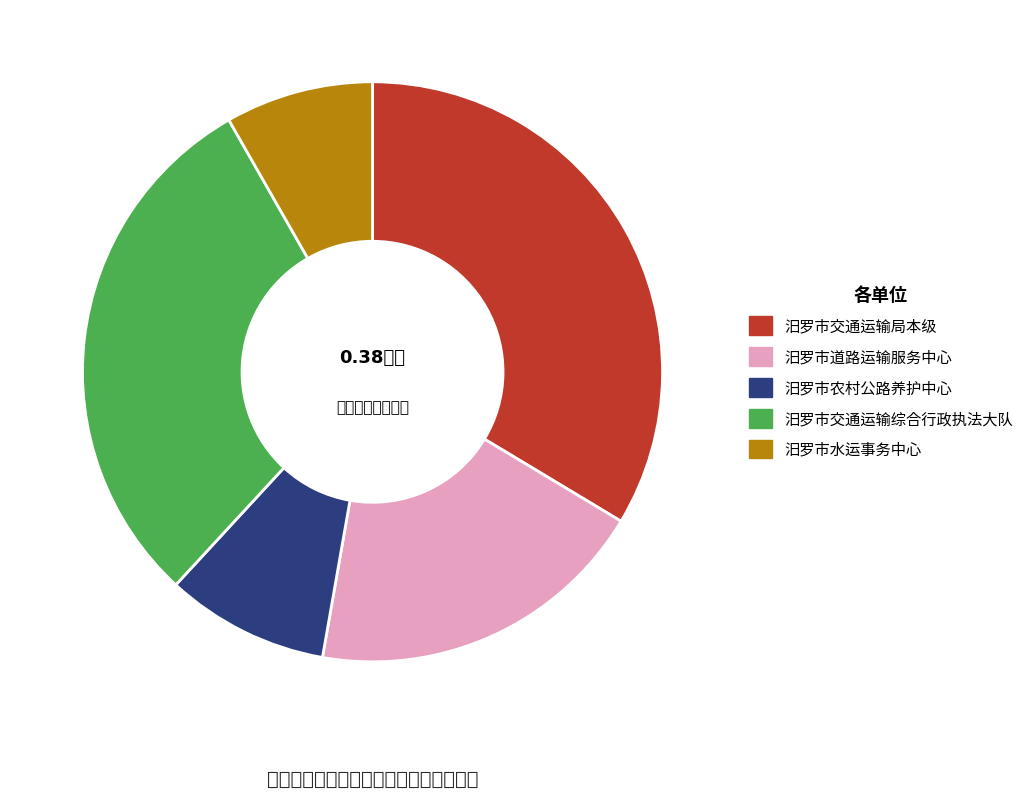

Which slice is the largest?

汨罗市交通运输局本级